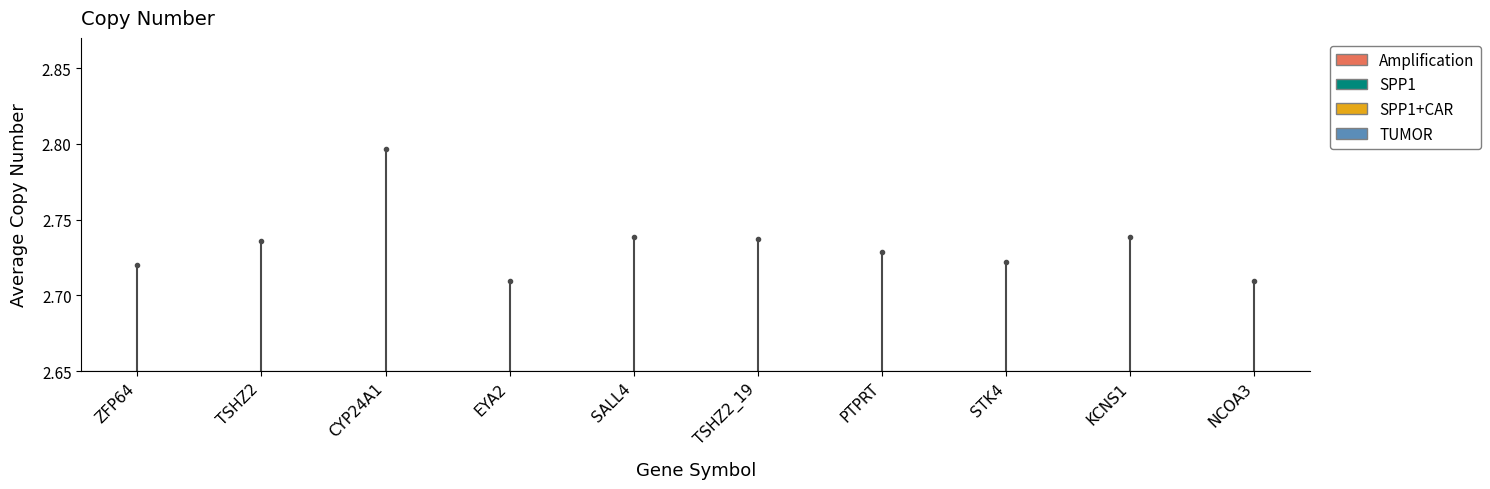

What position from the left is TSHZ2?

2